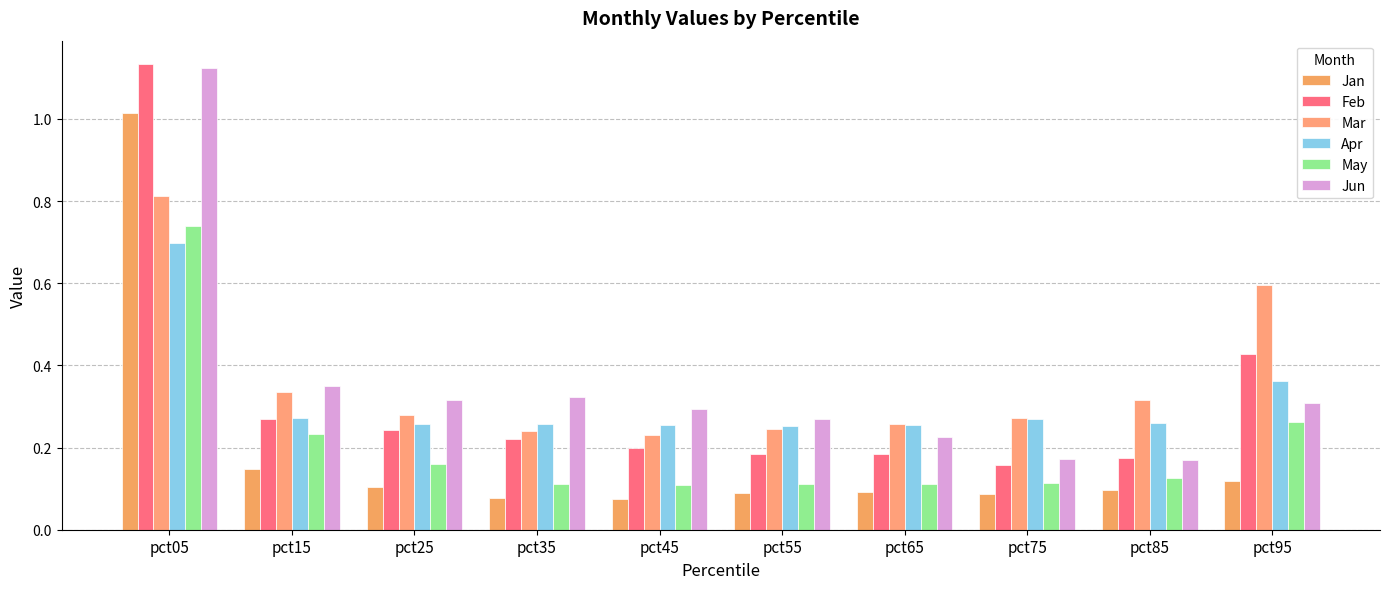

How many bars are there in total?

60